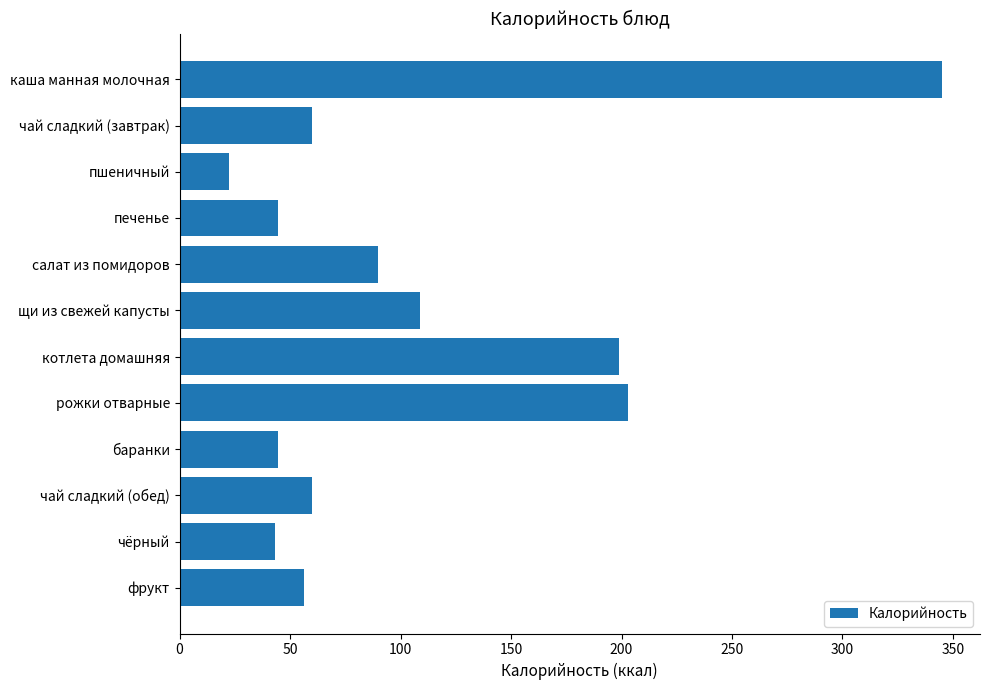

Reading top to bottom, extract all data points from this chart.

каша манная молочная=345.0	чай сладкий (завтрак)=60.0	пшеничный=22.2	печенье=44.5	салат из помидоров=89.8	щи из свежей капусты=109.0	котлета домашняя=199.0	рожки отварные=202.9	баранки=44.5	чай сладкий (обед)=60.0	чёрный=43.0	фрукт=56.4